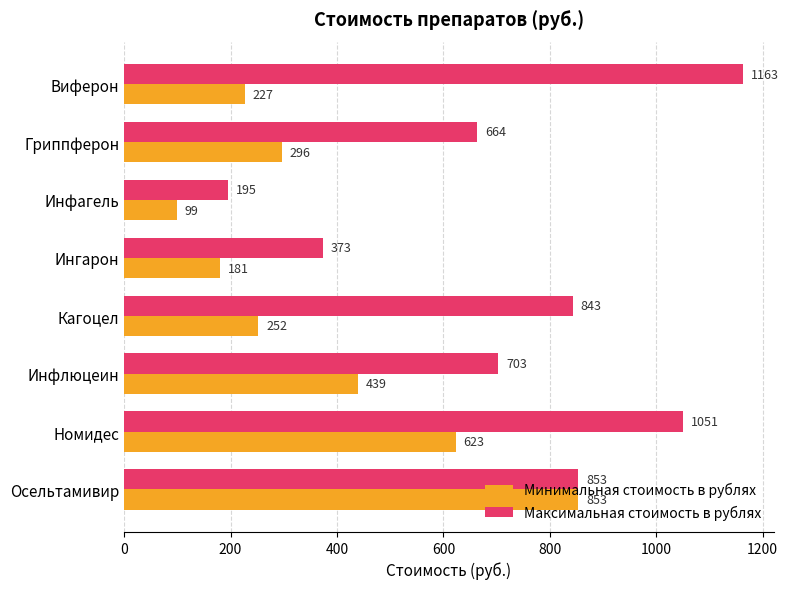

At which label does Минимальная стоимость в рублях reach its minimum?

Инфагель